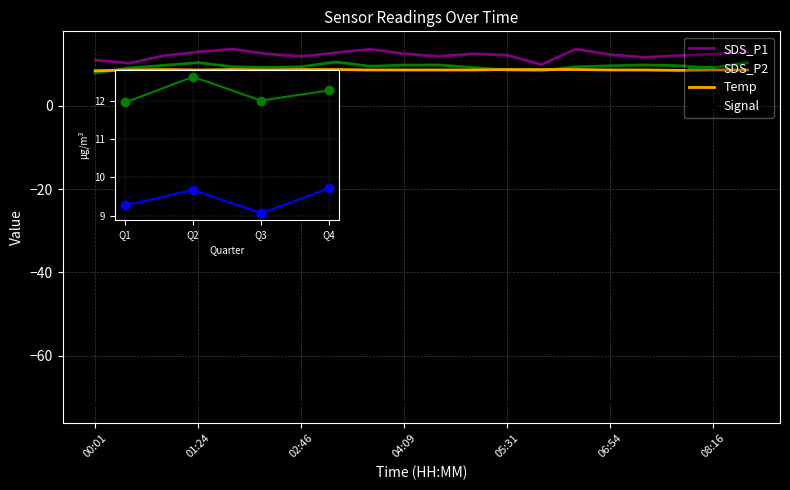

True or false: SDS_P1 and Signal intersect in this chart.

False